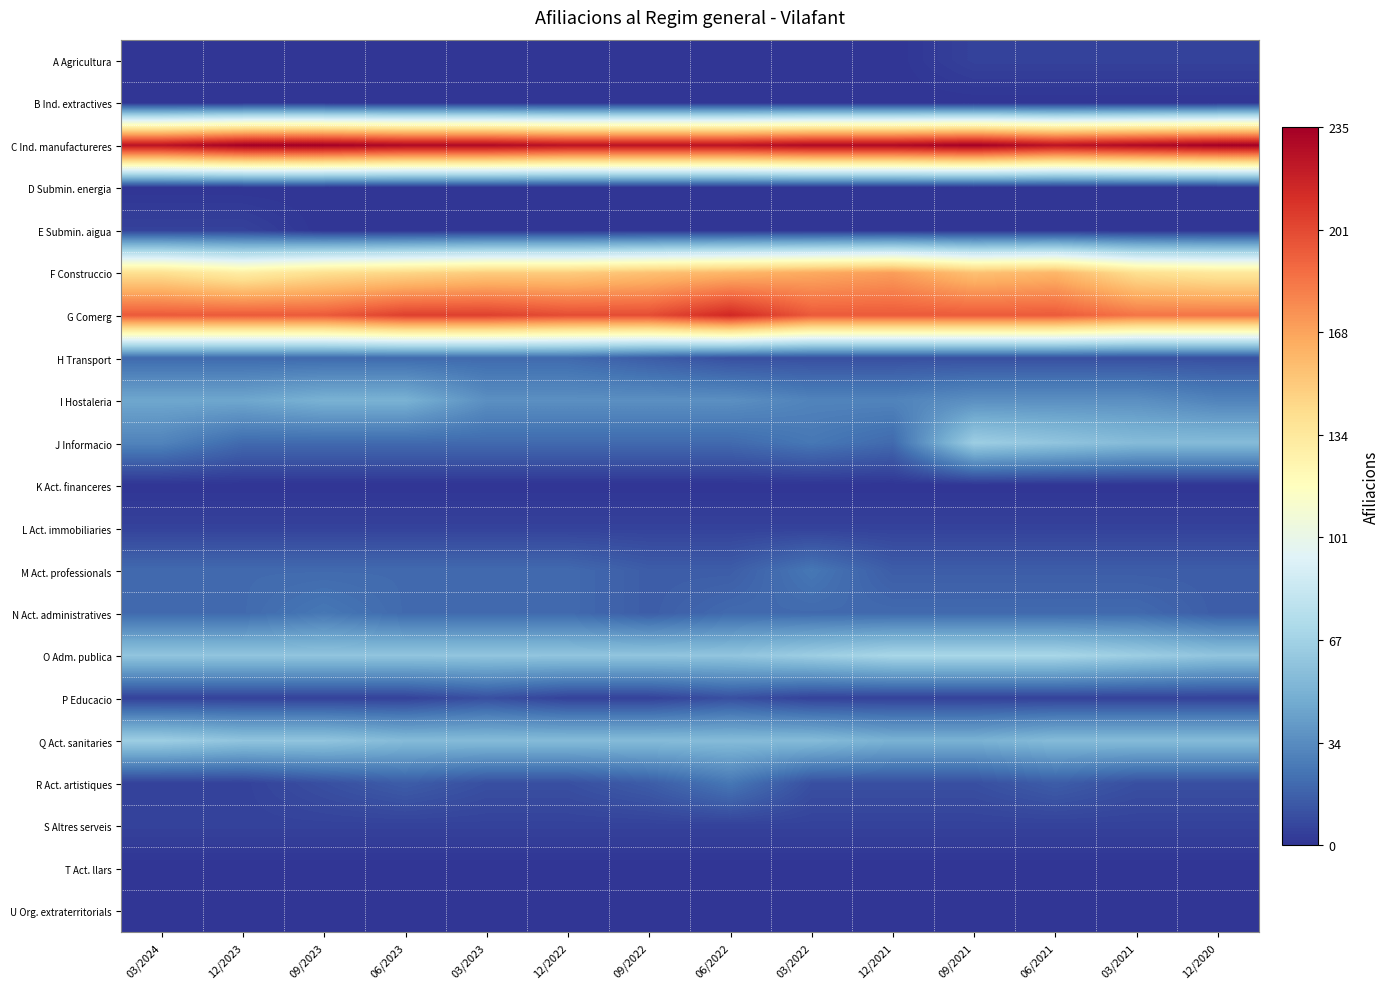

Which category has the highest value across all series?

12/2023